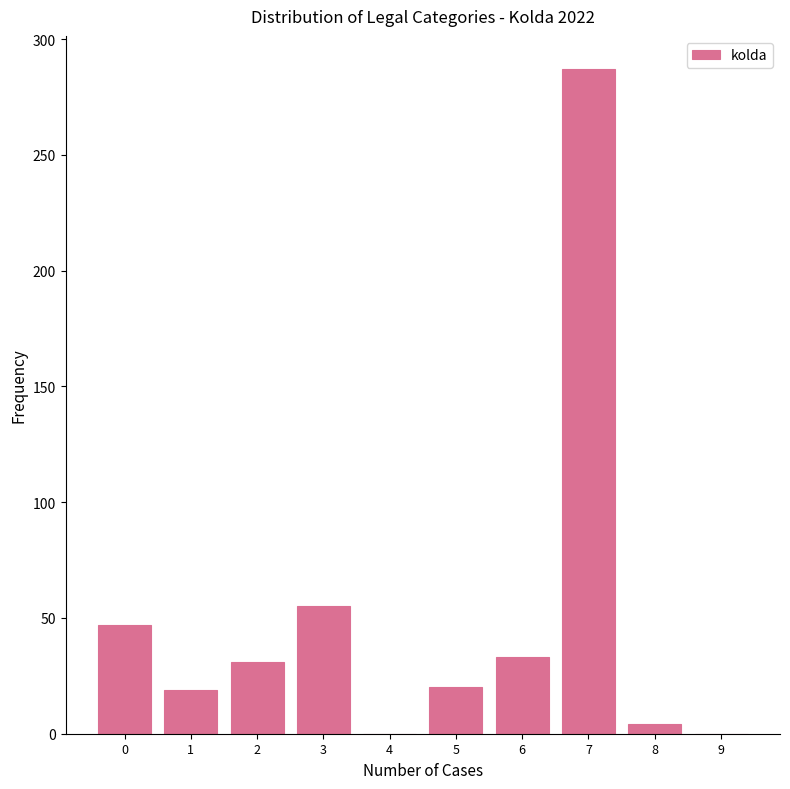

What is the greatest value displayed?

287